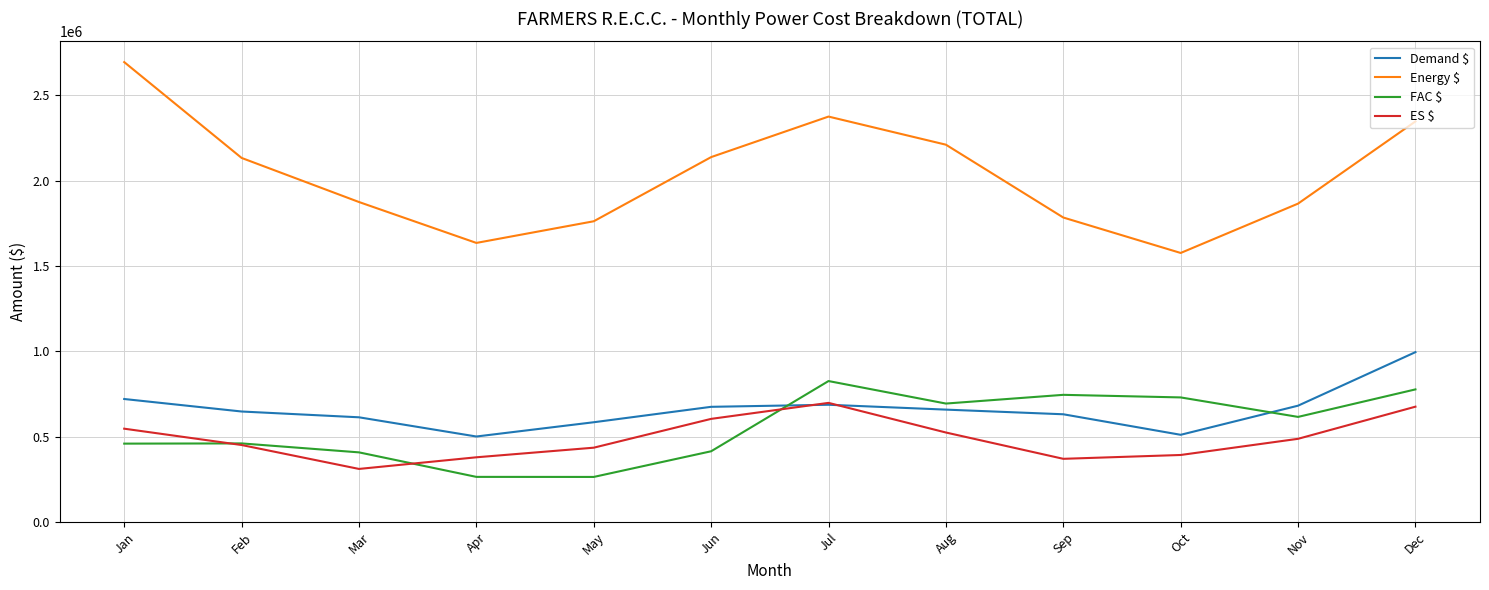

What is the total value across all series at Feb?

3689292